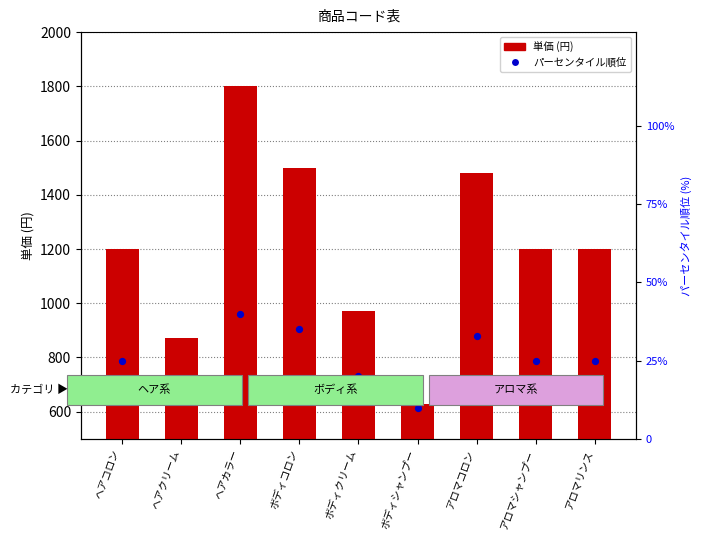

Which series reaches the minimum Y coordinate?

パーセンタイル順位